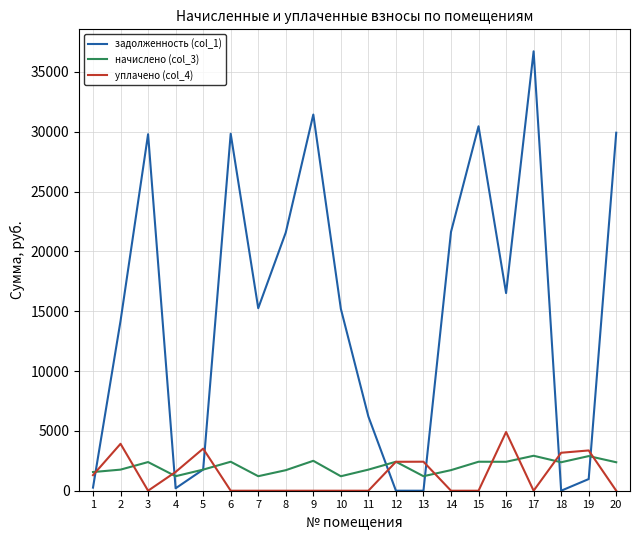

What is the spread (max minus min) of values at 18?

3171.5